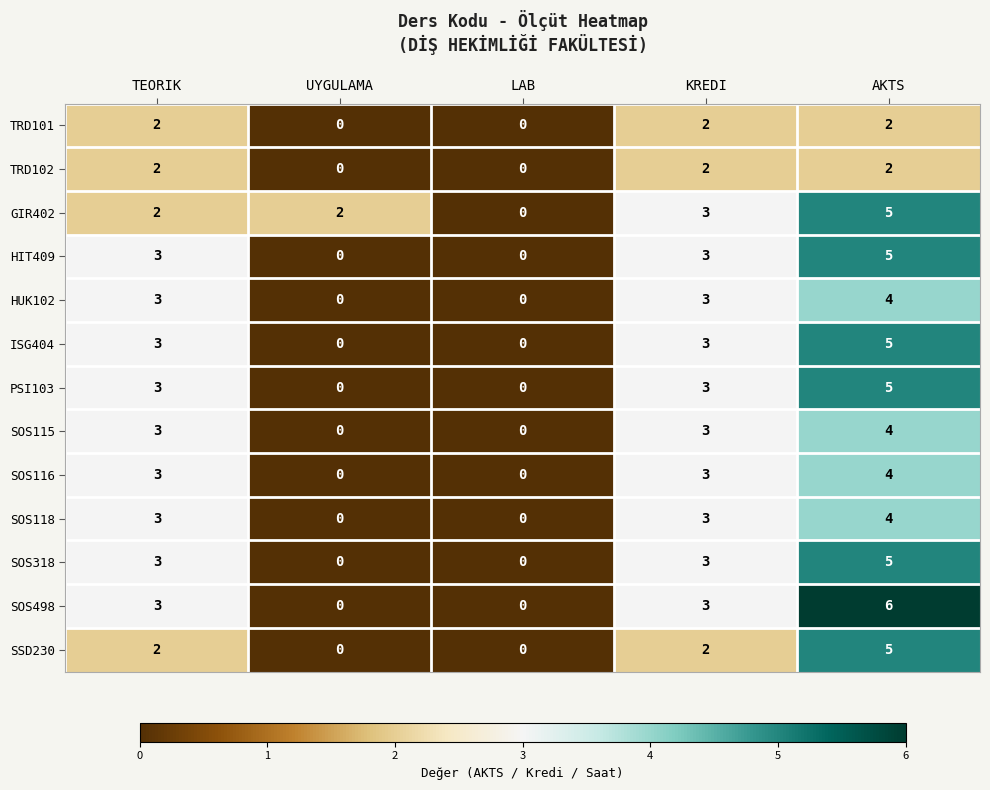

What value does the ISG404 series have at KREDI?

3